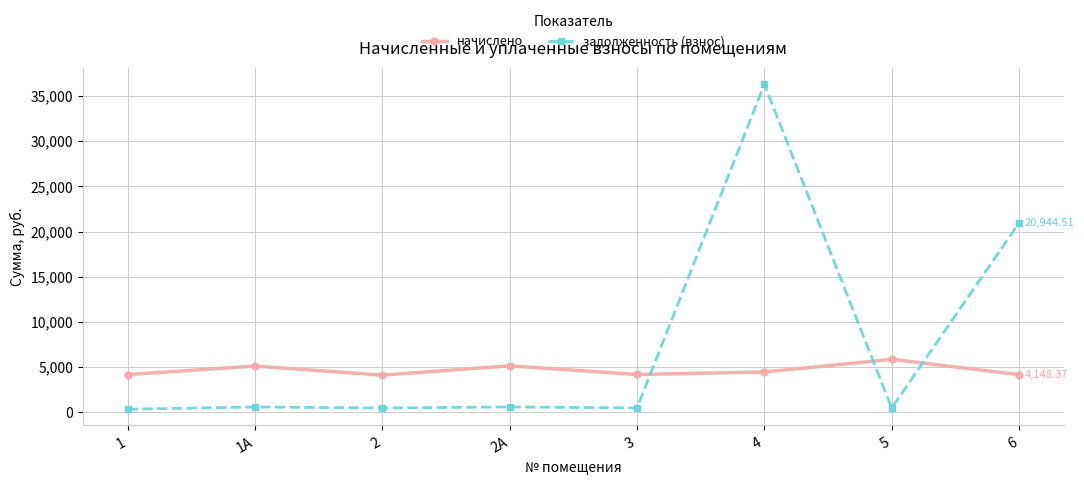

How many intersections are there between задолженность (взнос) and начислено?

3